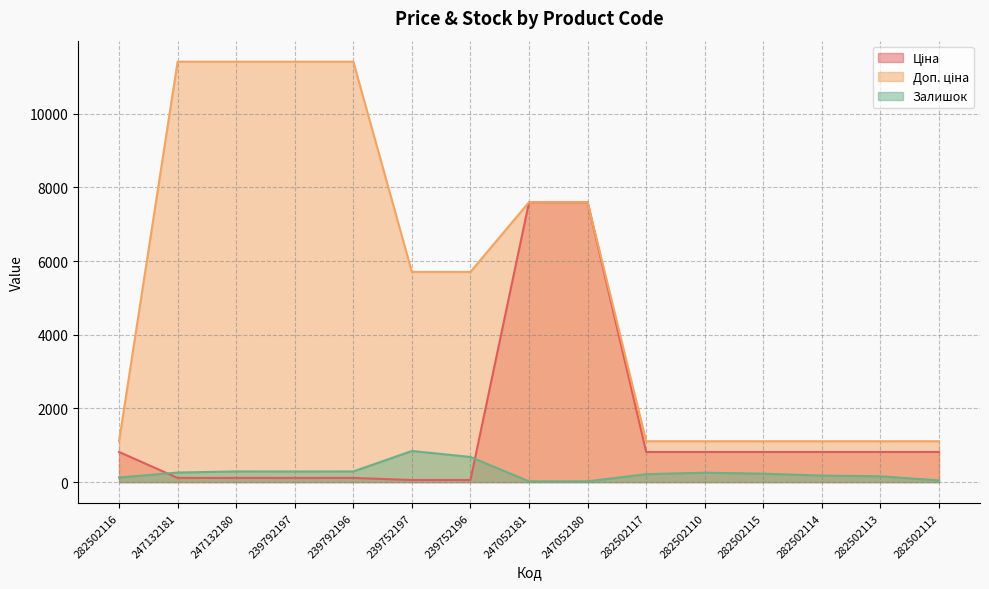

Is it true that Доп. ціна equals 245.8 at 282502114?

False